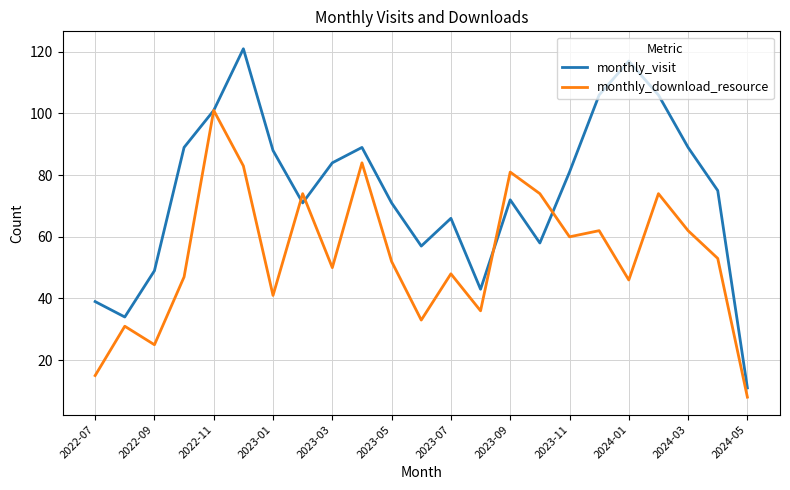

What are all the series names shown in the legend?

monthly_visit, monthly_download_resource